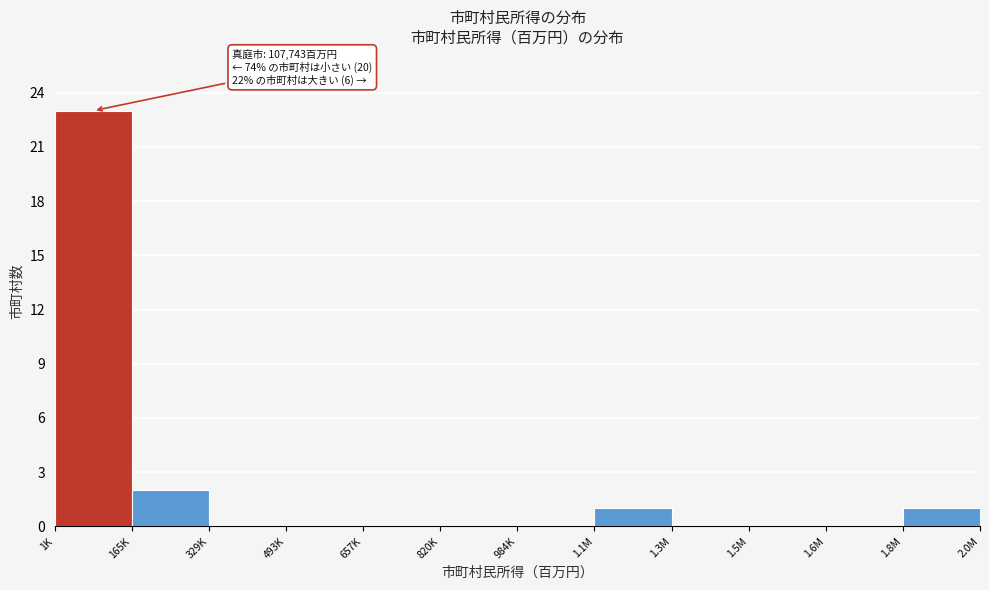

Reading left to right, list all the values displayed in this chart.

1K=23	165K=2	329K=0	493K=0	657K=0	820K=0	984K=0	1.1M=1	1.3M=0	1.5M=0	1.6M=0	1.8M=1